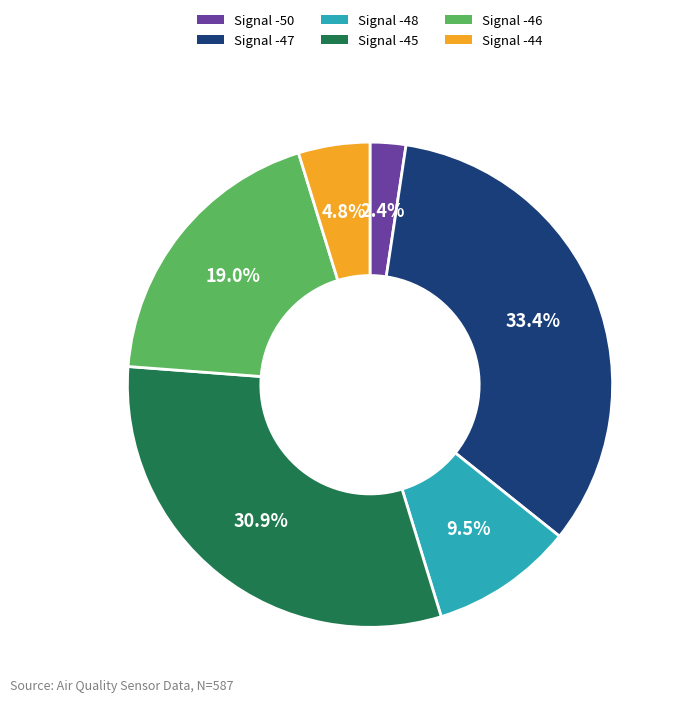

Which slice is the smallest?

Signal -50